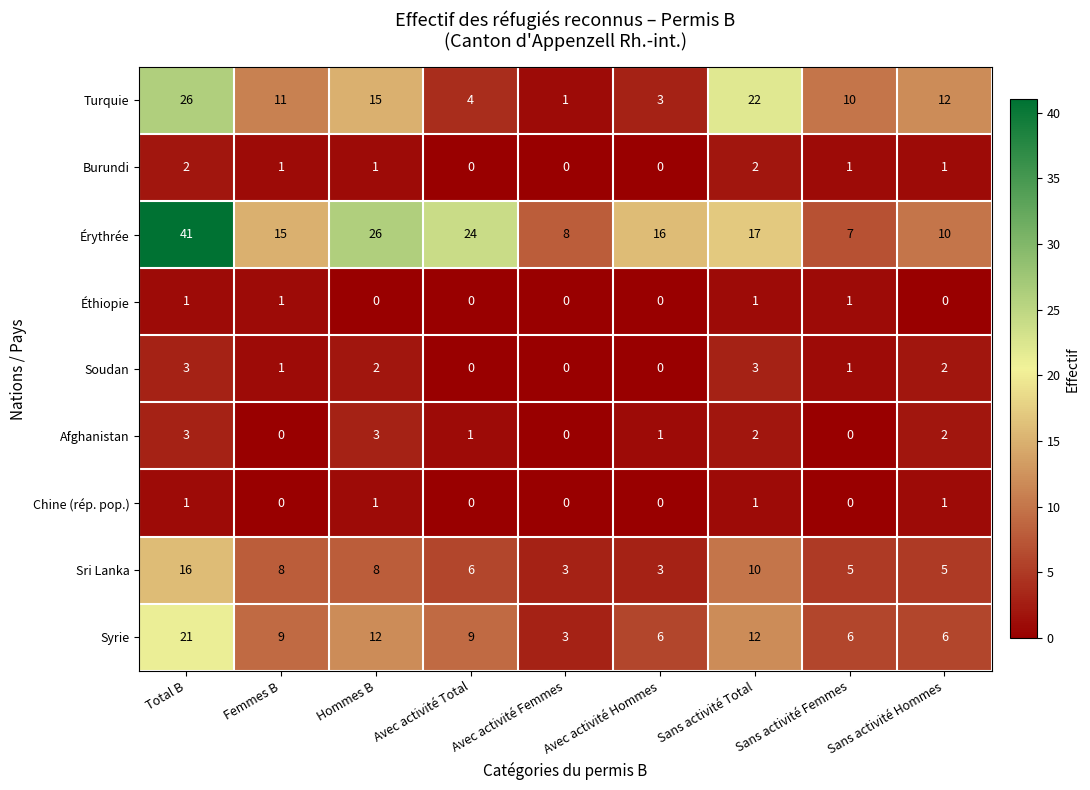

Between Avec activité Hommes and Sans activité Total, which series saw the biggest shift?

Turquie